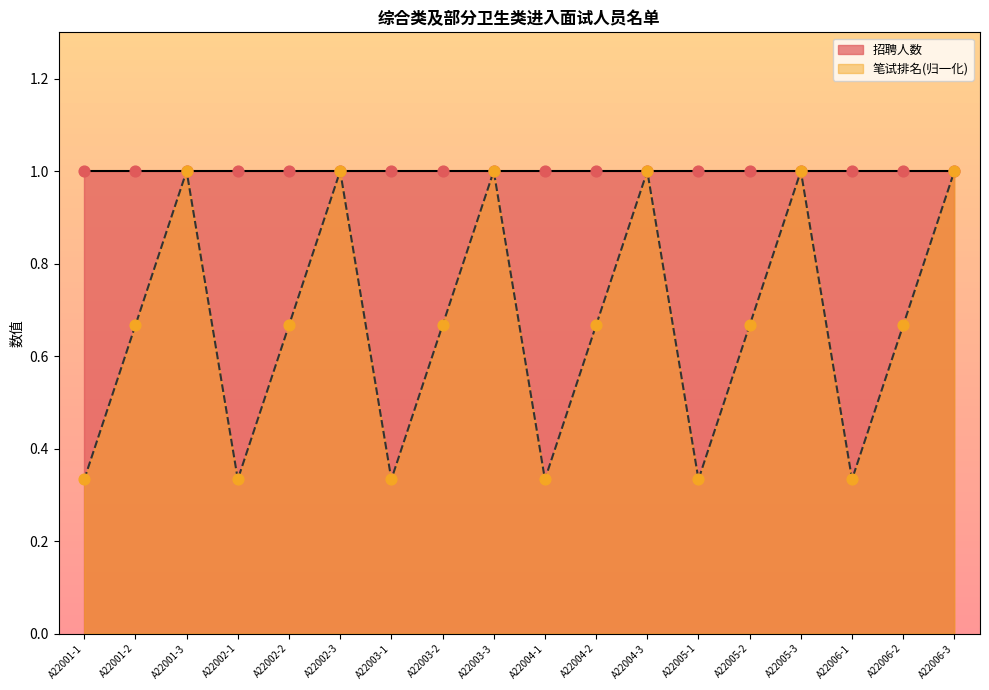

What is the change in value from A22002-1 to A22004-2?

+0.3